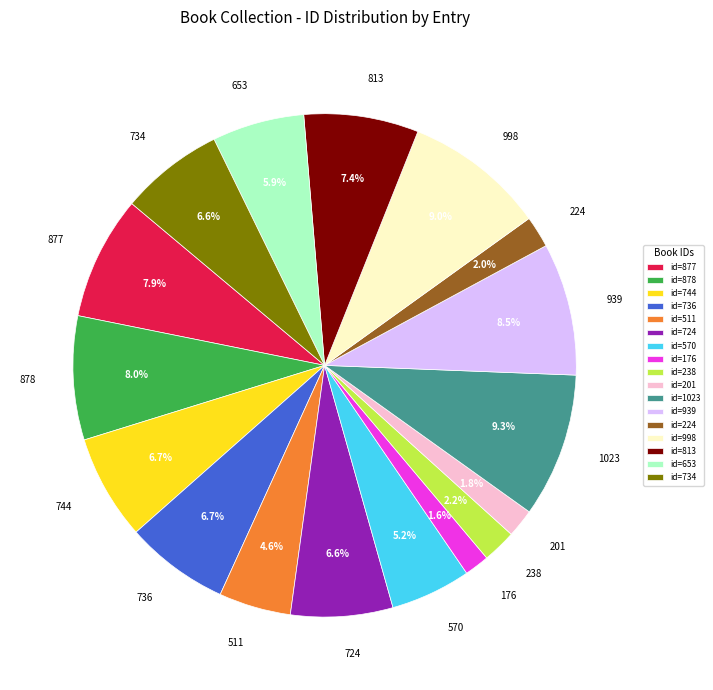

What percentage is the 734 slice, to the nearest percent?

7%